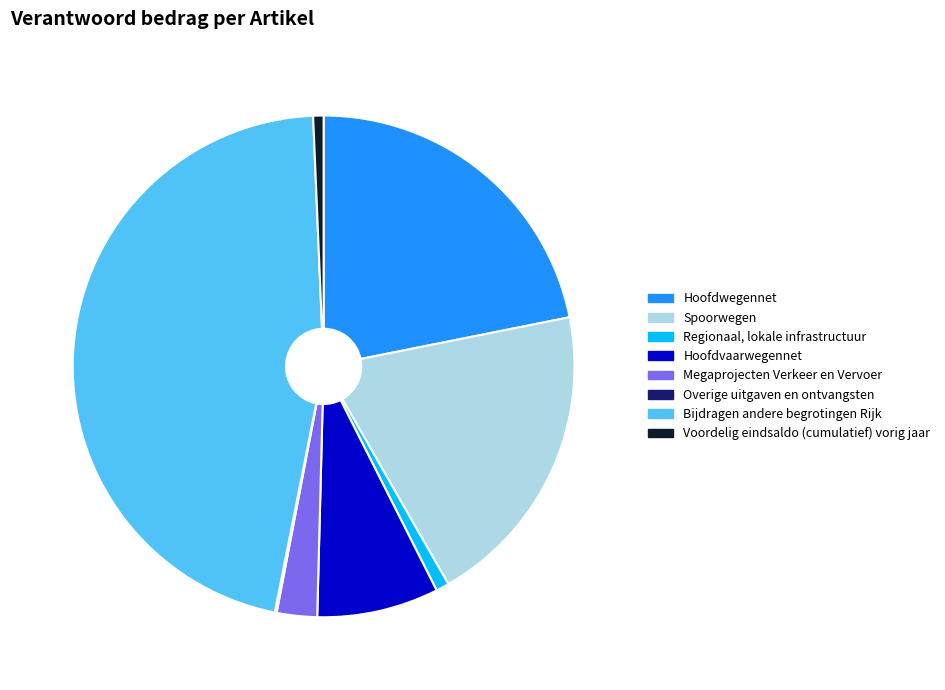

What is the largest slice in the pie chart?

Bijdragen andere begrotingen Rijk